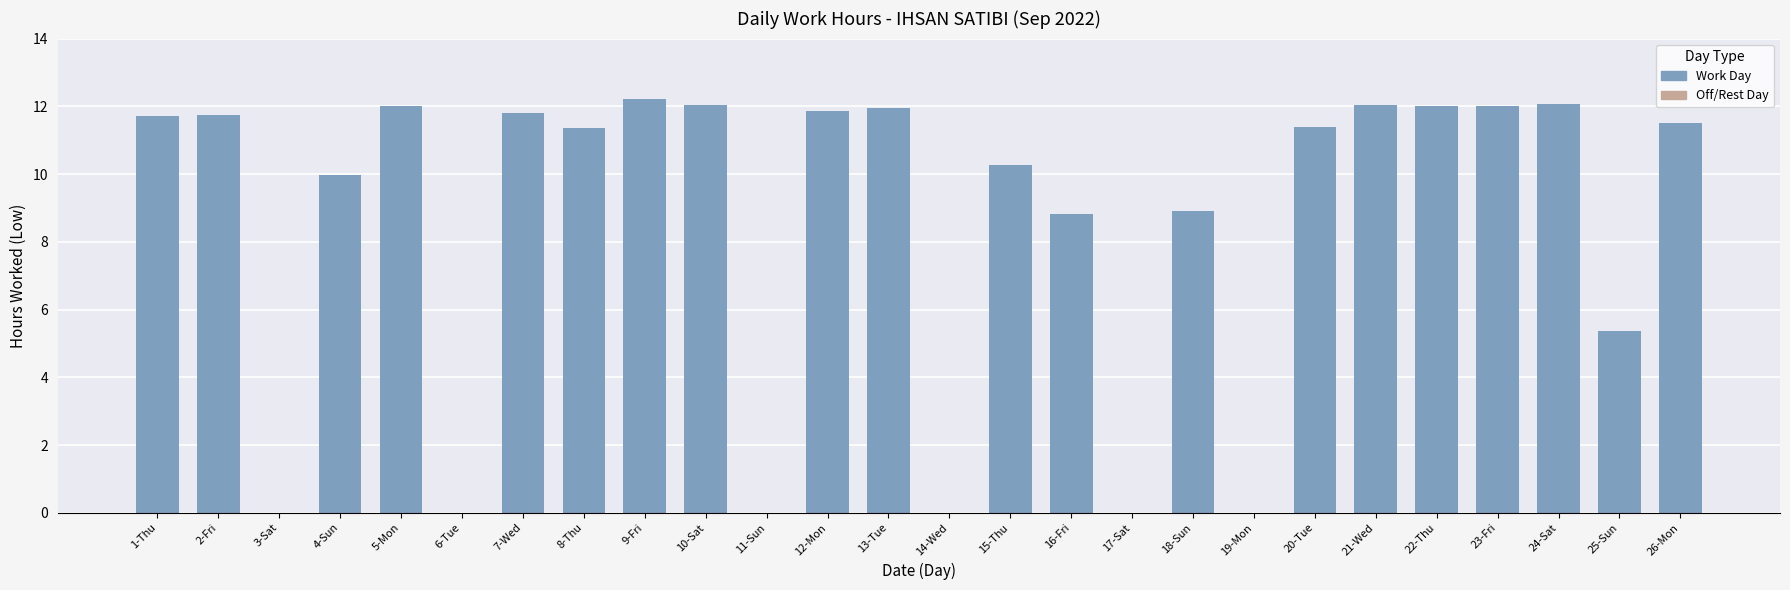

Is it true that the value at 25-Sun is 9.6?

False